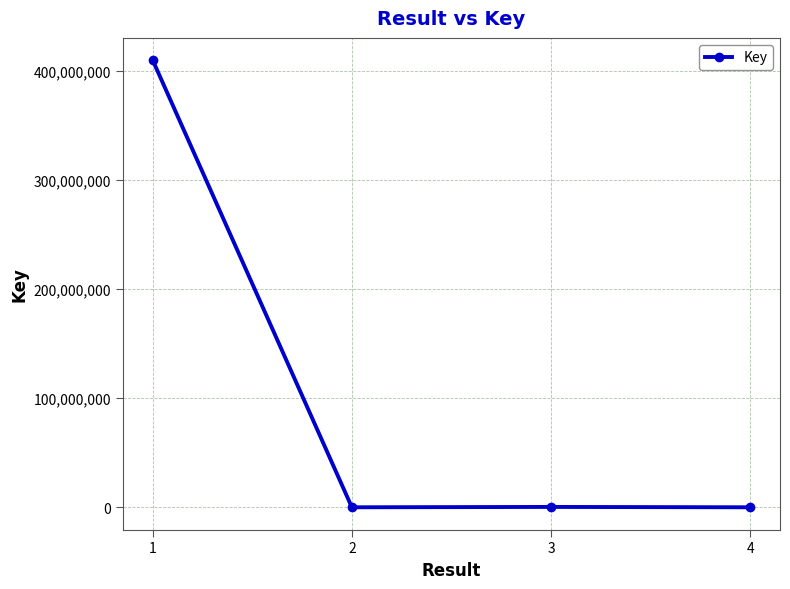

How many categories are shown in the chart?

4